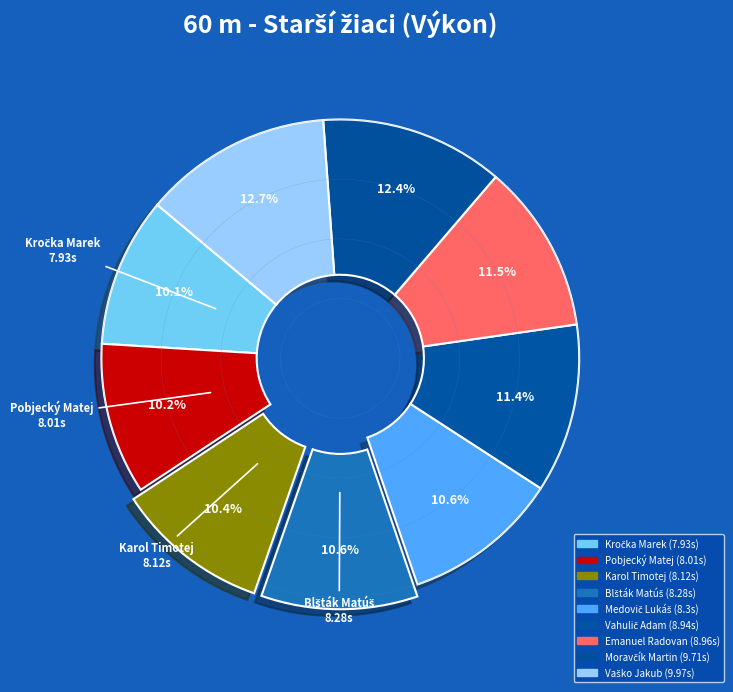

How many slices are in this pie chart?

9